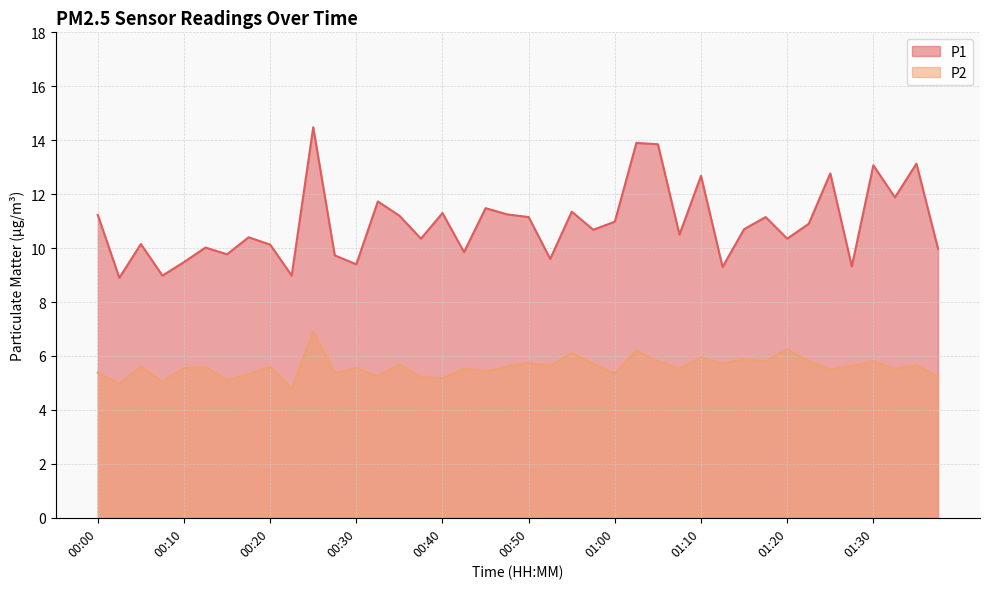

True or false: P1 and P2 cross at least once.

False